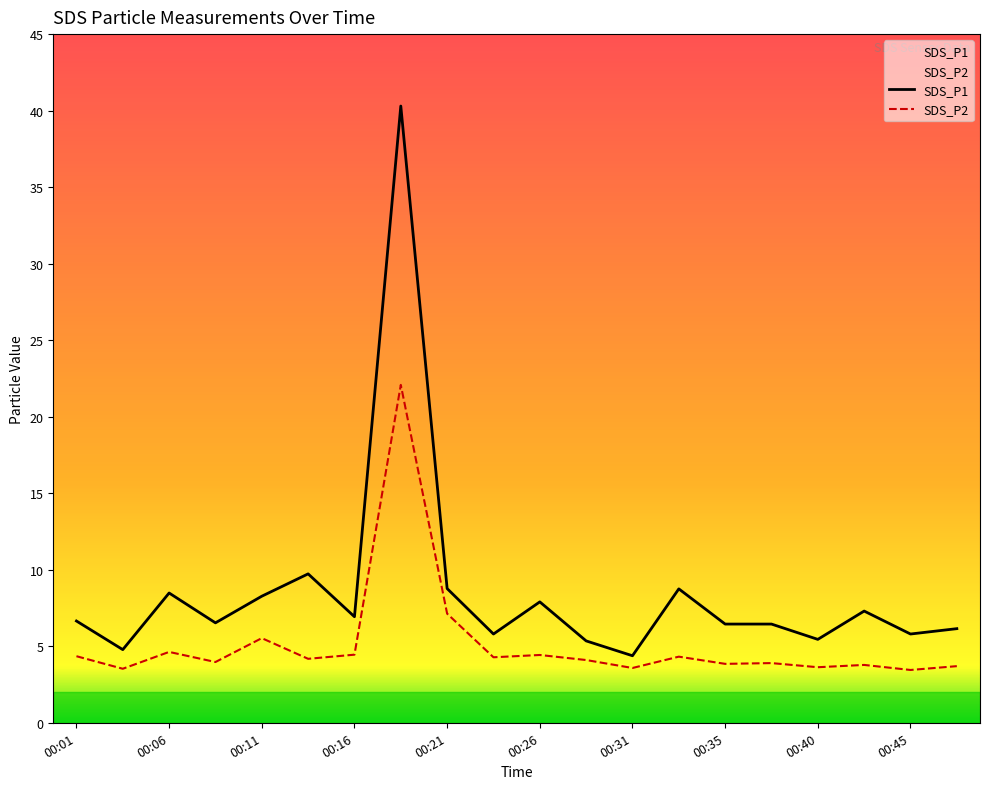

True or false: SDS_P2 and SDS_P1 cross at least once.

False